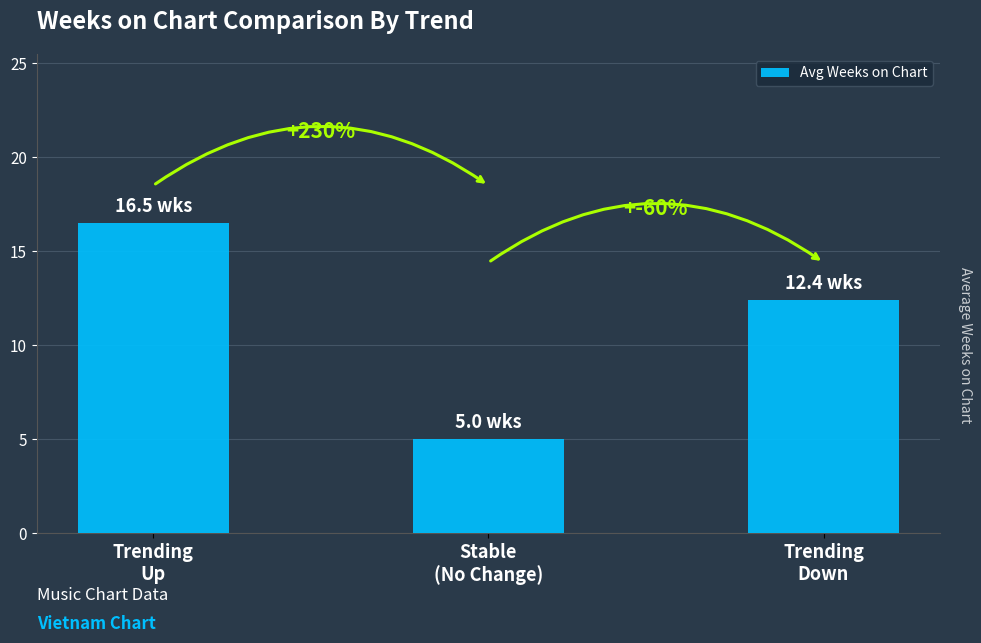

The chart shows a value of 1.2 at Stable
(No Change). True or false?

False